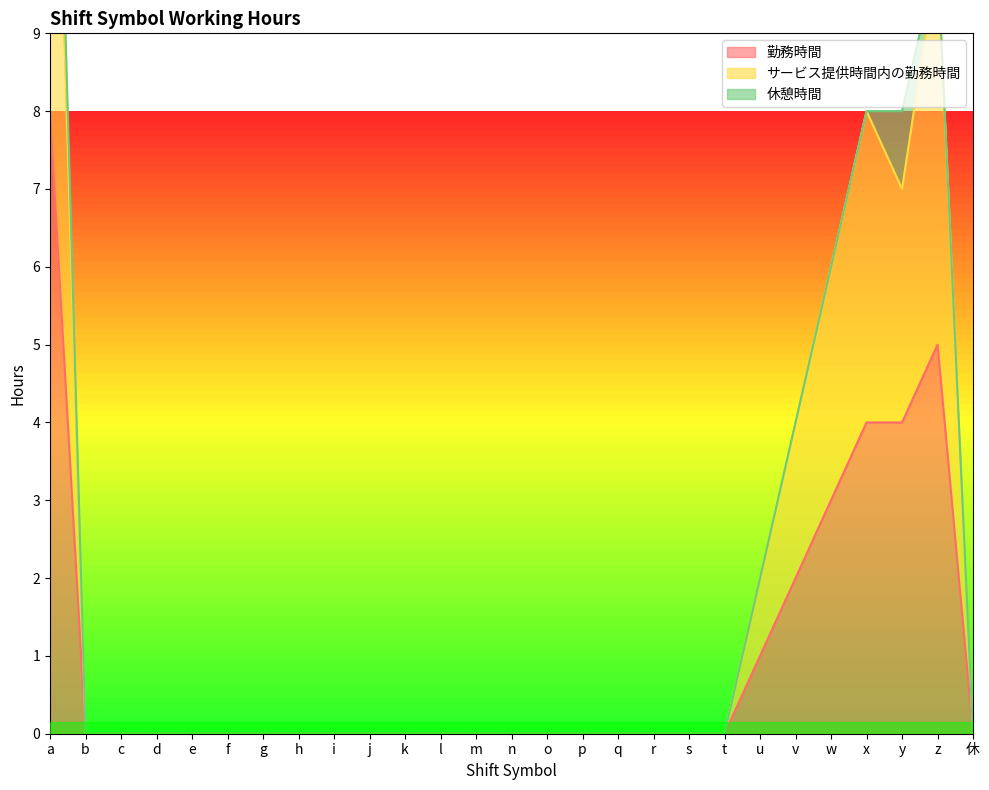

Does the chart display data point markers on the line(s)?

No